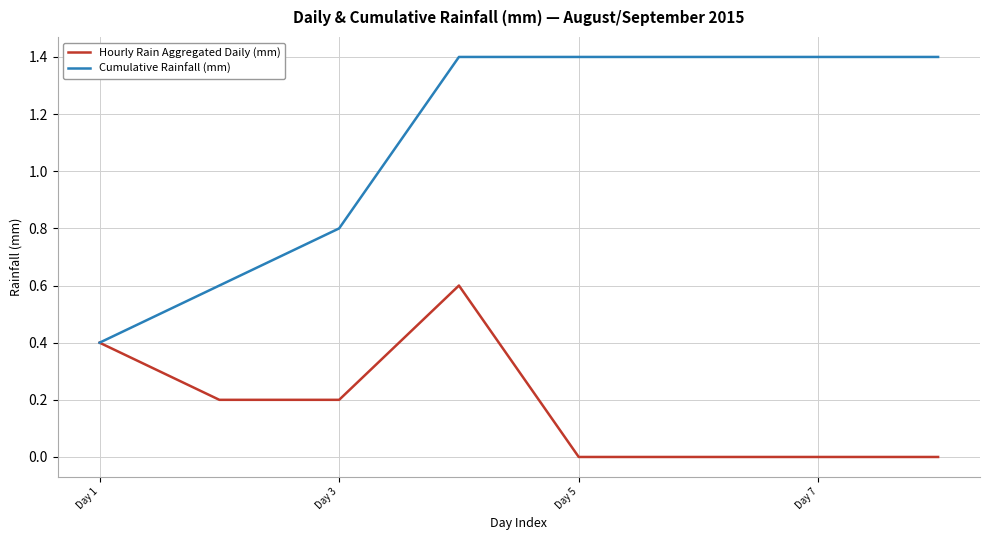

How many values in the Cumulative Rainfall (mm) series are below 1?

3